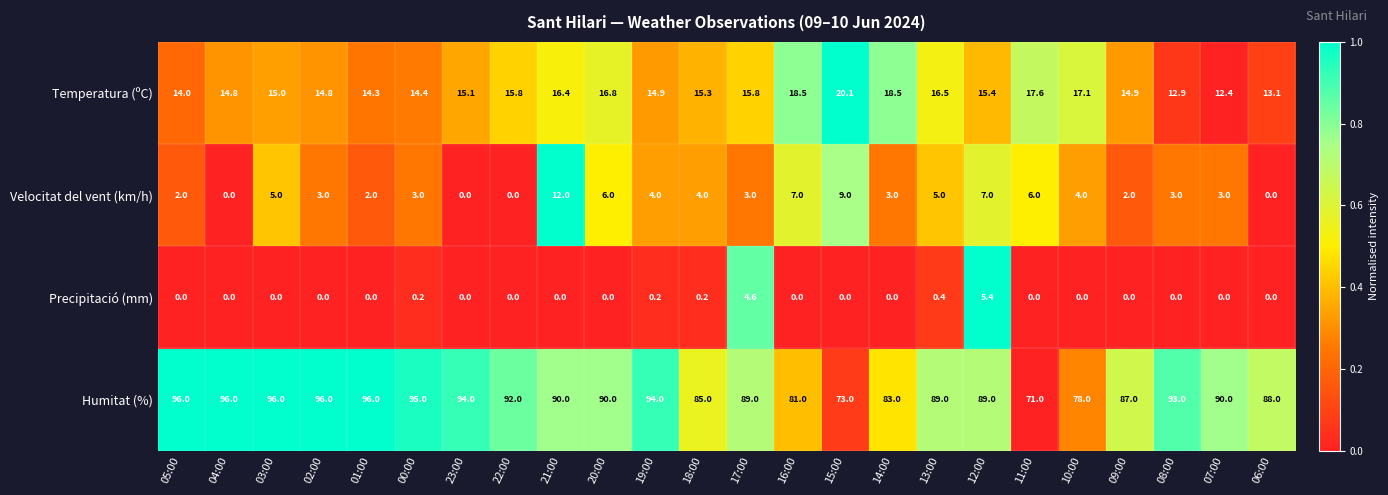

True or false: Temperatura (ºC) has a value of 15.1 at 23:00.

True